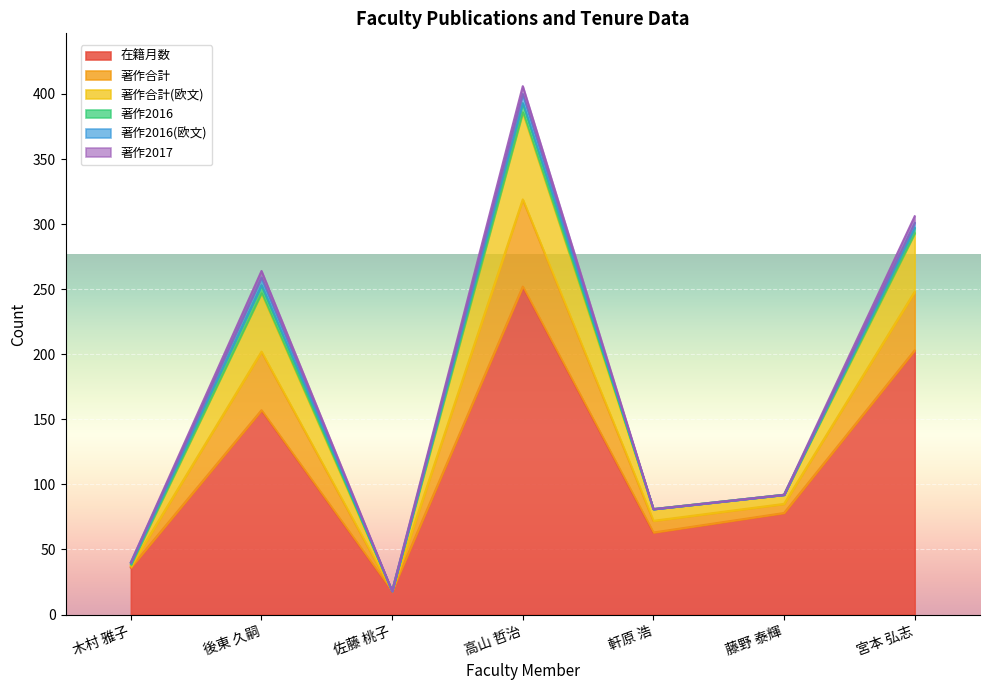

The value of 著作合計 at 後東 久嗣 is 384. True or false?

False